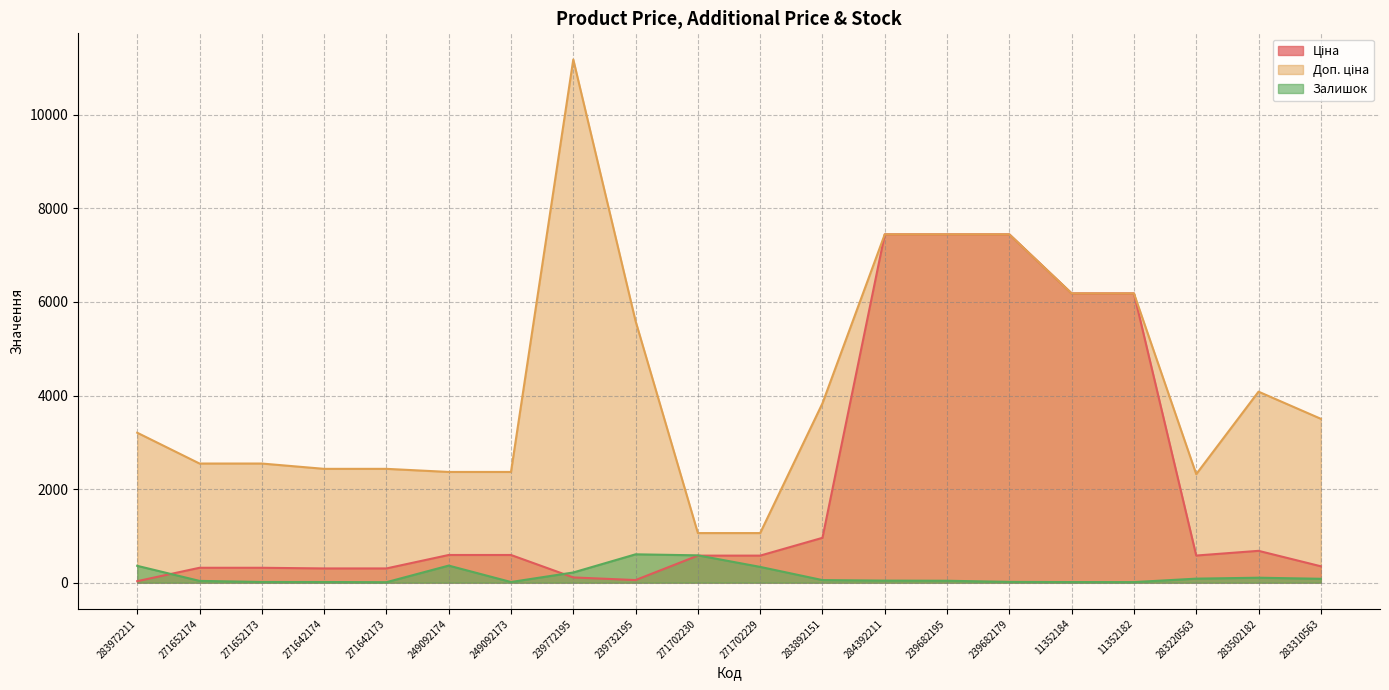

How many interior local valleys does the Залишок series have?

3